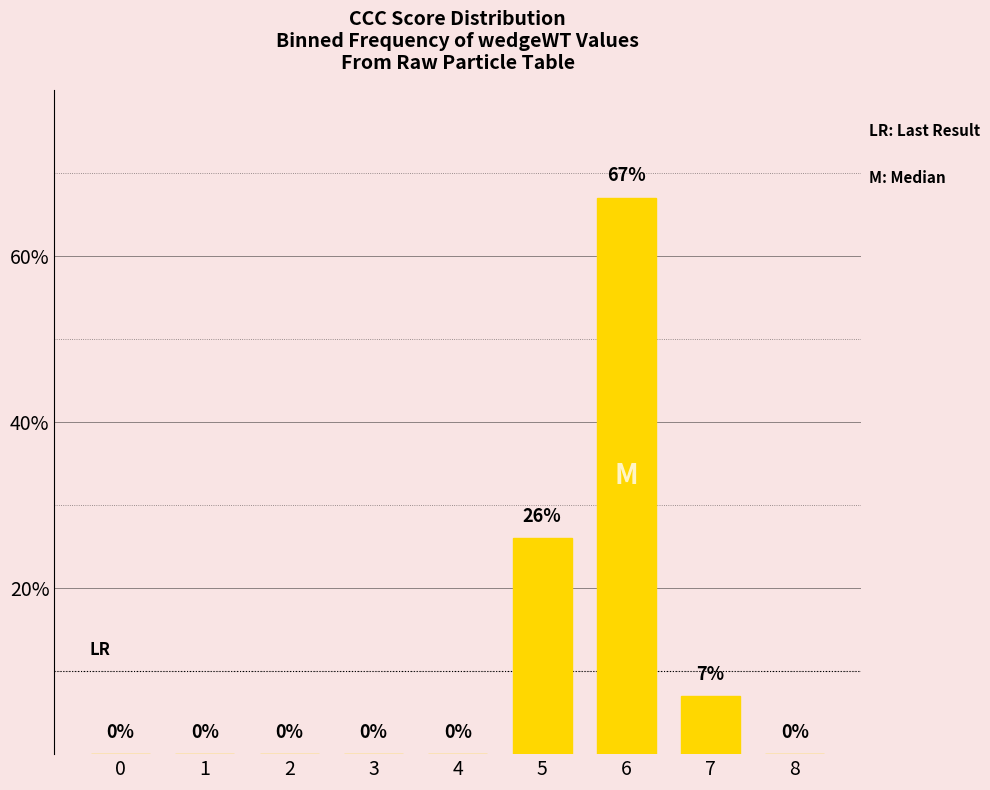

What is the change in value from 4 to 6?

+67